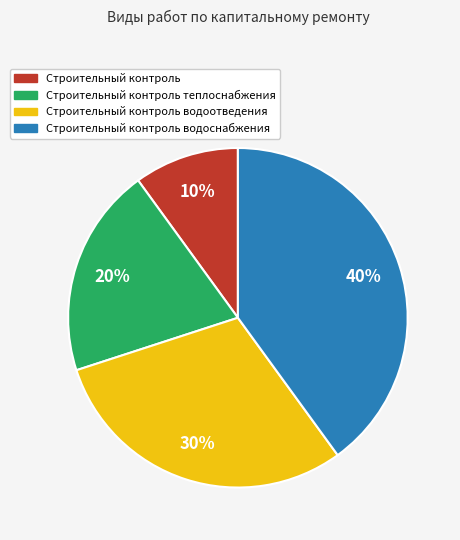

To the nearest percent, what percentage of the pie is Строительный контроль водоотведения?

30%